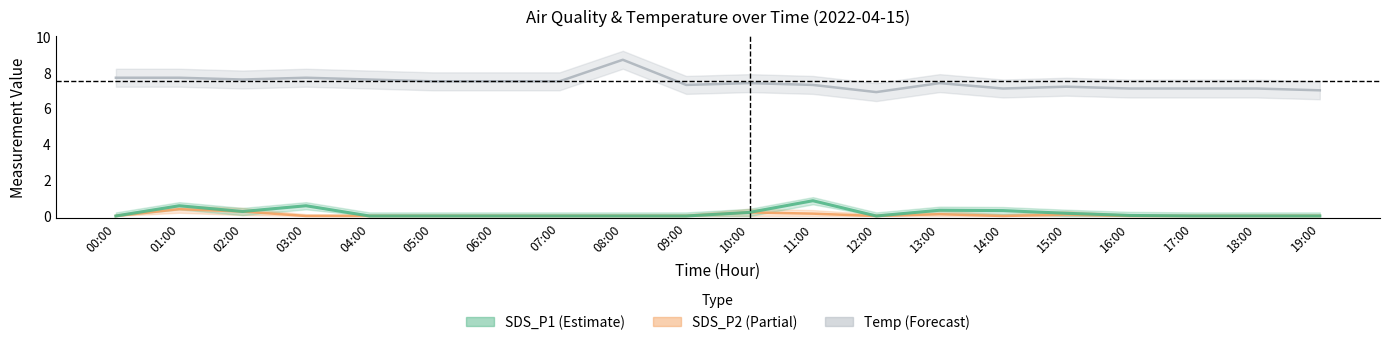

What is the sum of the SDS_P1 values at 05:00 and 11:00?

0.8